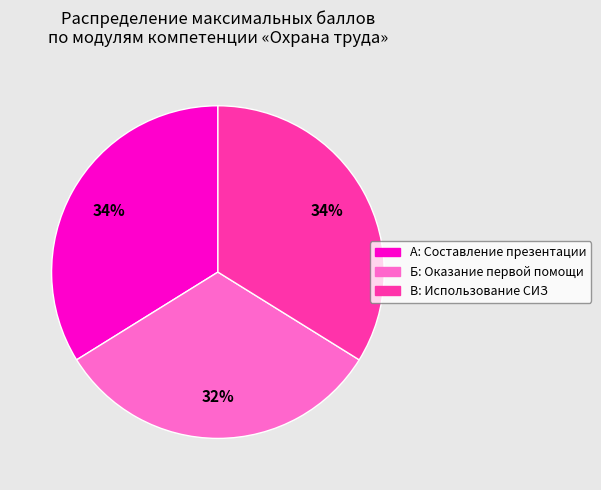

Do Б: Оказание первой помощи and А: Составление презентации together represent more than half of the pie?

Yes